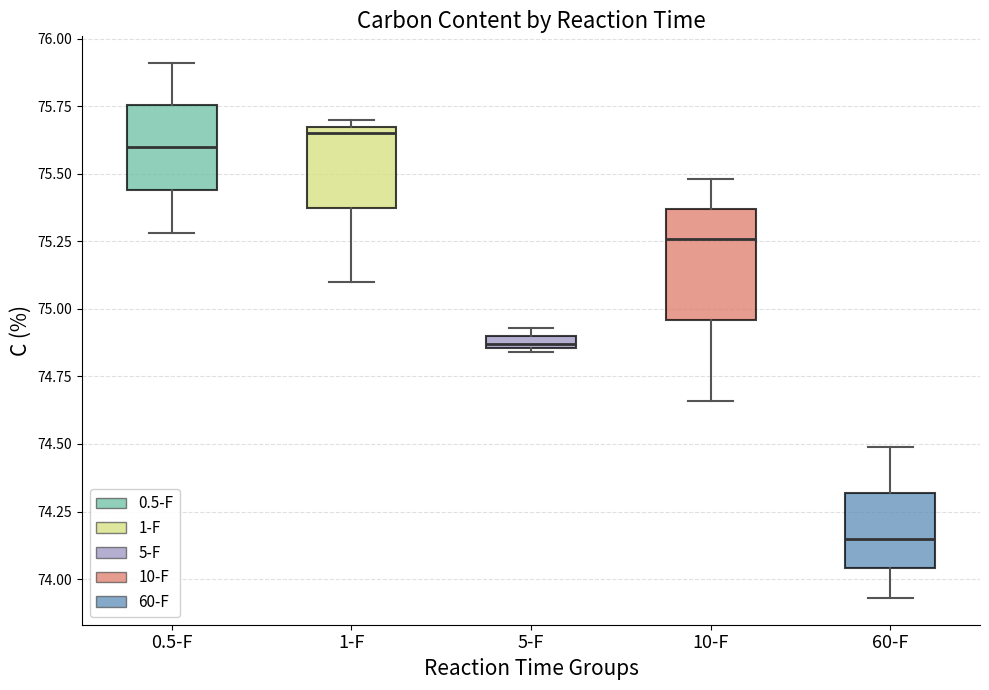

Where does the lower whisker of the box for 0.5-F end on the y-axis? The values are not printed on the chart, so give them approximately, as read against the axis.

75.30